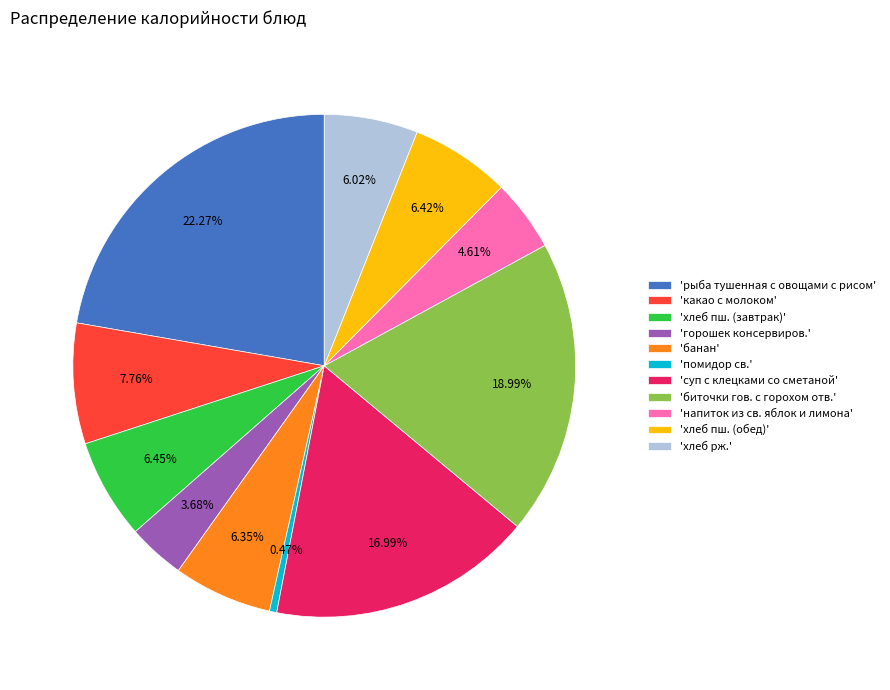

To the nearest percent, what is the average slice percentage?

9%